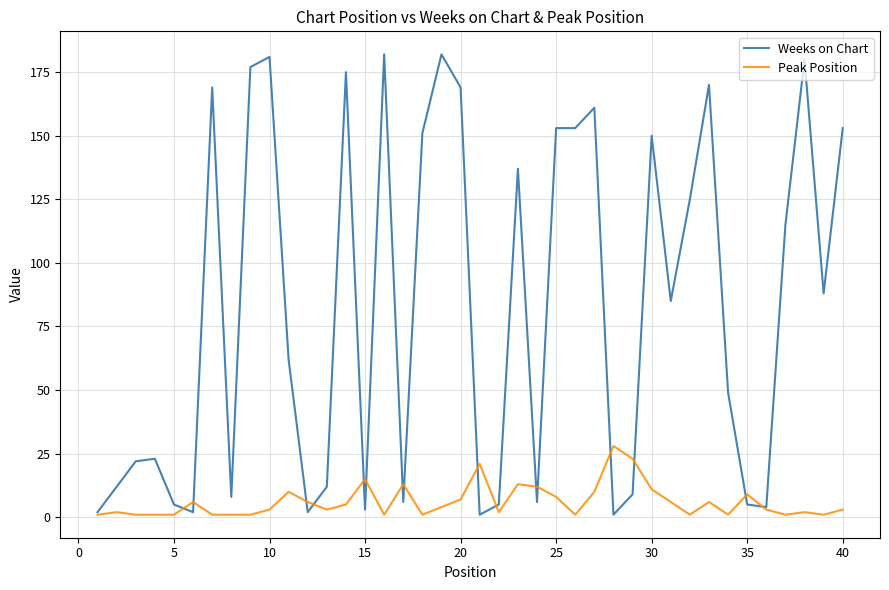

Which series has the largest range (max minus min)?

Weeks on Chart